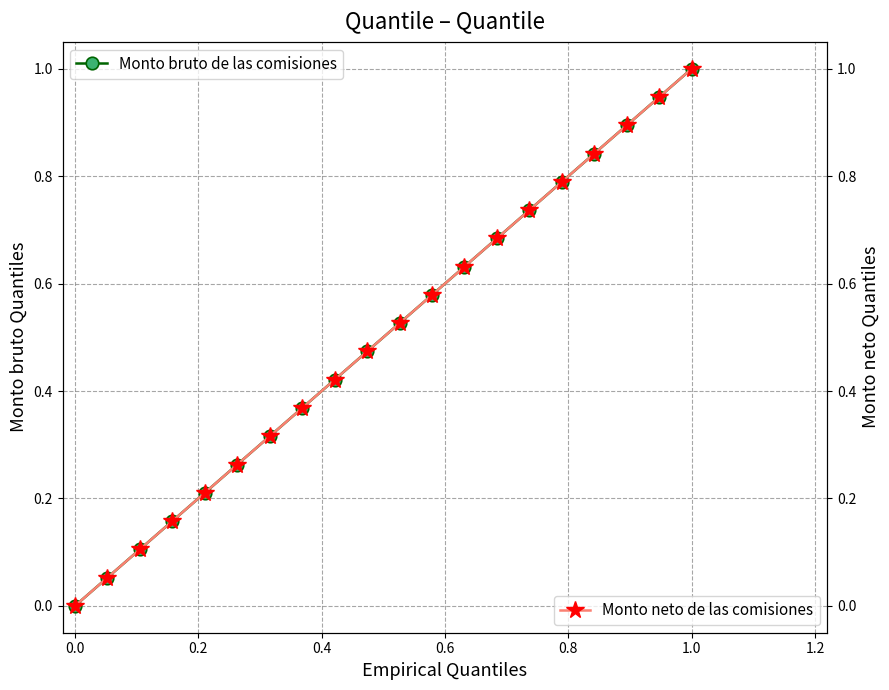

At how many categories does at least one series exceed 0?

19